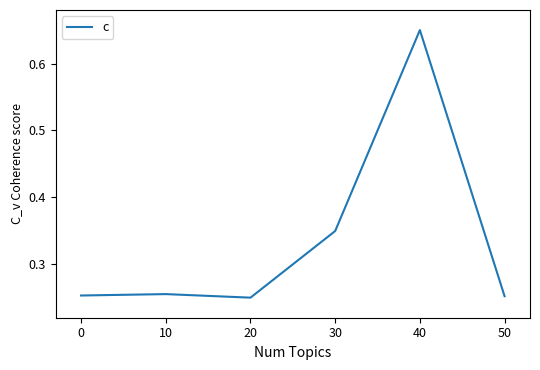

At which category does the chart reach its peak across all series?

40